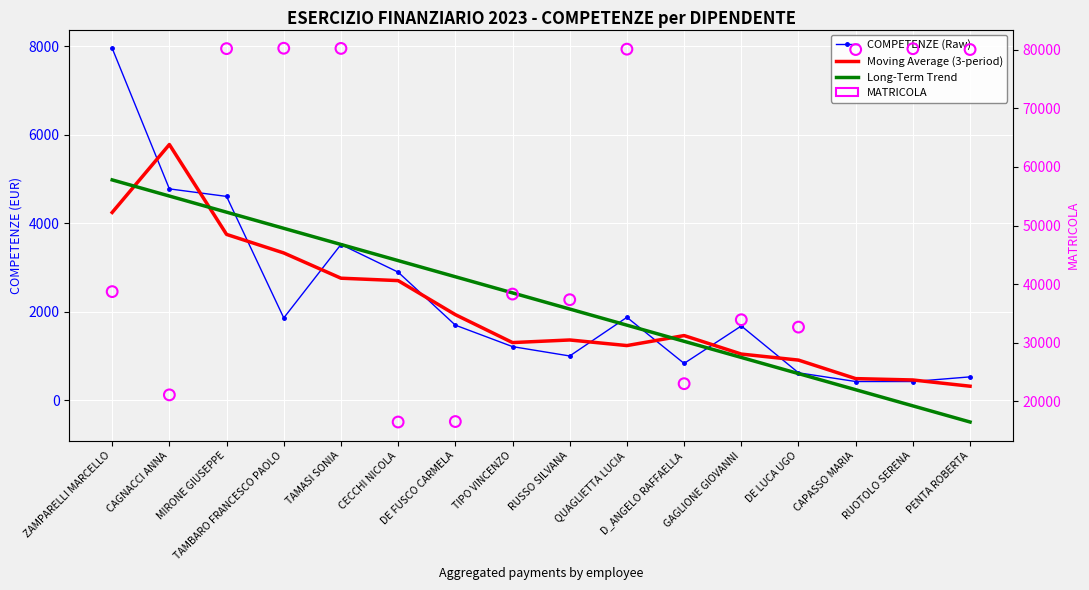

Which series has the largest total across all categories?

MATRICOLA